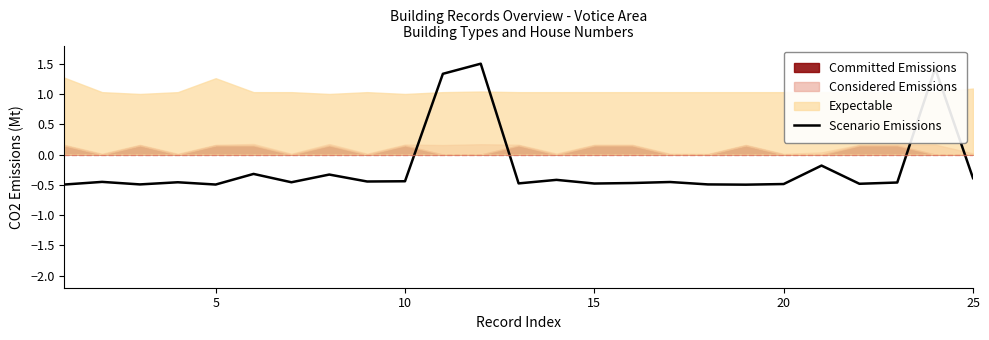

What is the highest value of the Scenario Emissions series?

1.5